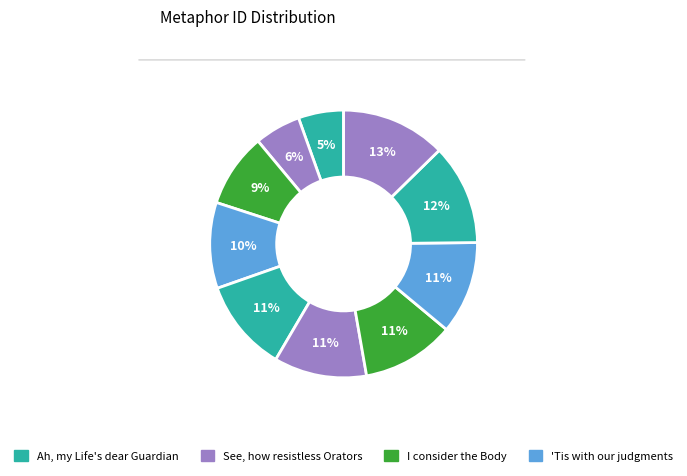

To the nearest percent, what is the average slice percentage?

10%